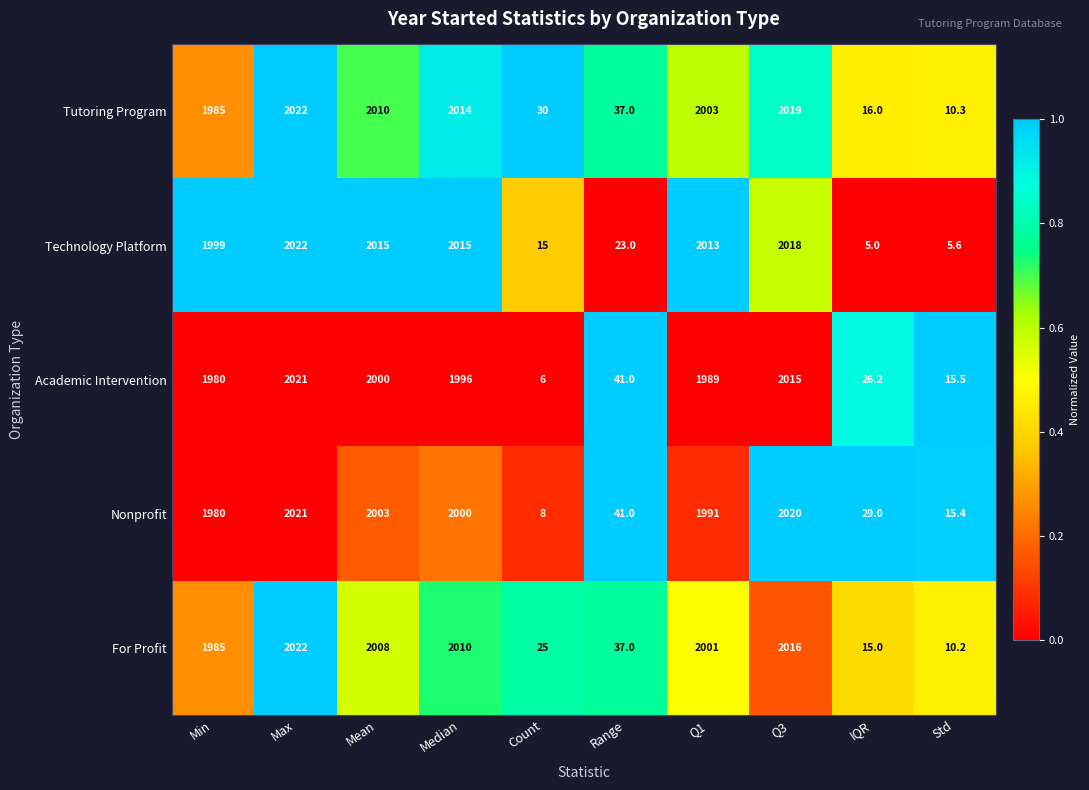

What is the difference between the maximum and minimum values in the Technology Platform series?

2017.0